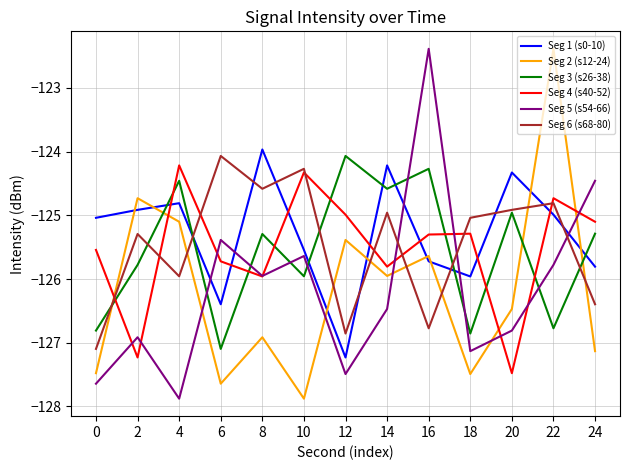

True or false: Seg 2 (s12-24) has more than 2 points higher than both neighbors.

True